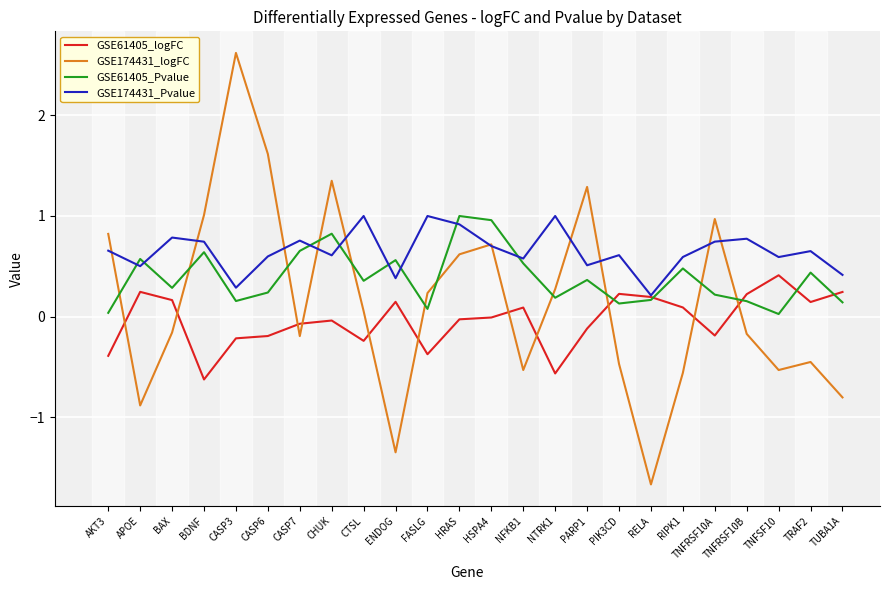

How many times do GSE174431_logFC and GSE61405_Pvalue cross each other?

11